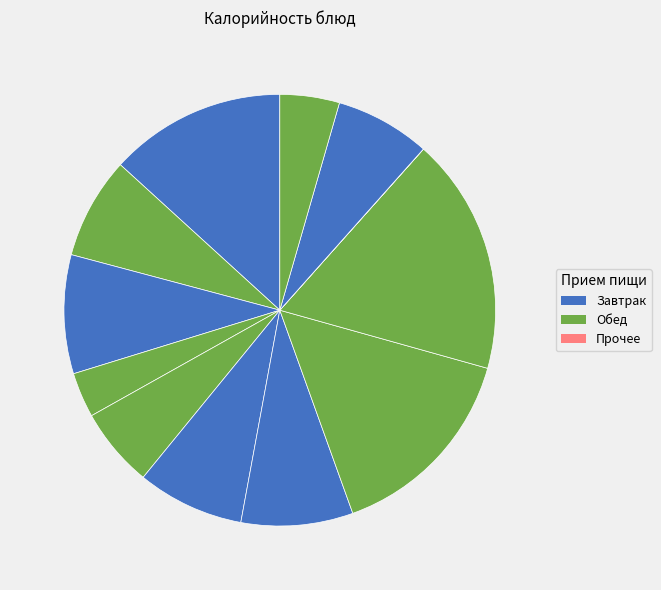

Count the number of slices in the pie.

12